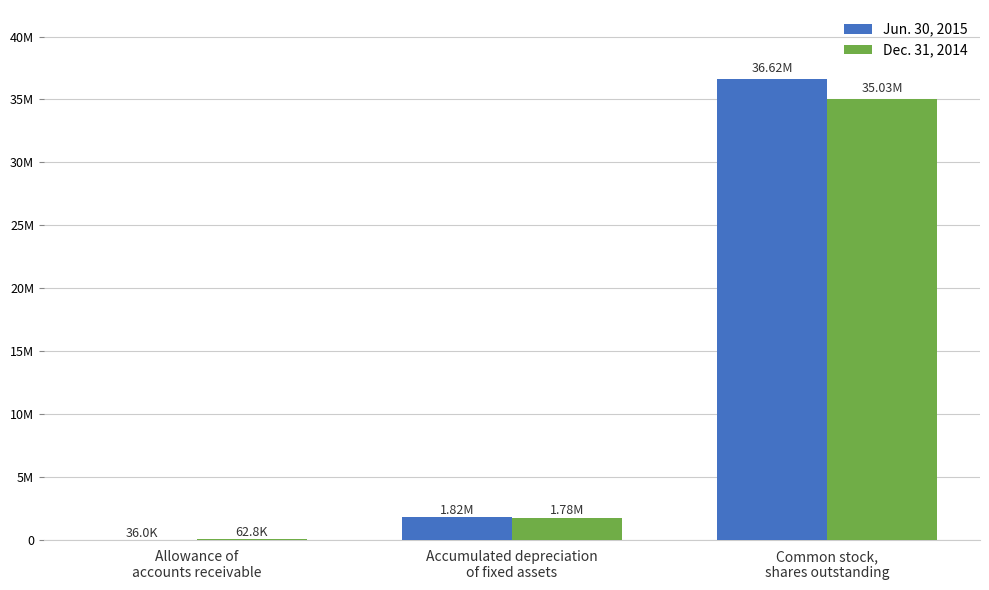

Which series has the largest total across all categories?

Jun. 30, 2015